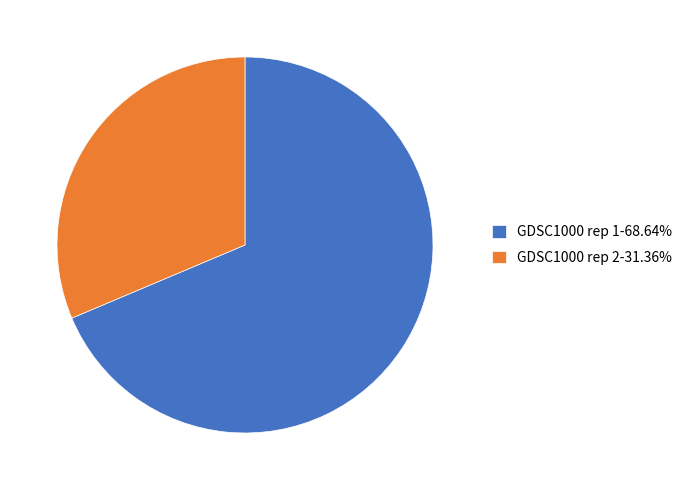

What is the smallest slice in the pie chart?

GDSC1000 rep 2